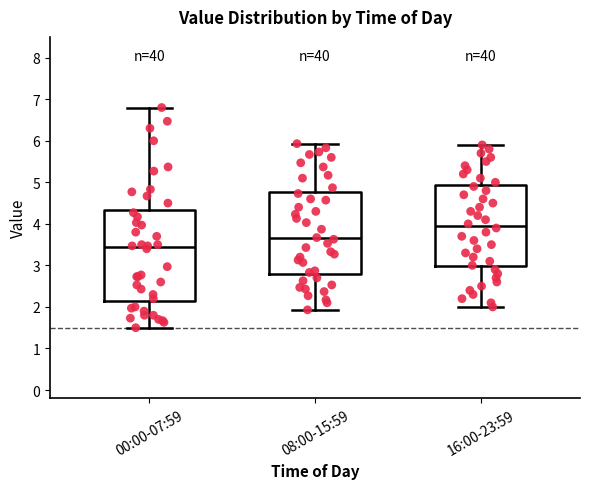

Reading left to right, read every box against the y-axis: the position of its median line, the range the box covers, and the ends of its whiskers. The values are not printed on the chart, so give them approximately, as read against the axis.

00:00-07:59: median 3.4, box 2.2 to 4.3, whiskers 1.5 to 6.8
08:00-15:59: median 3.7, box 2.8 to 4.8, whiskers 1.9 to 5.9
16:00-23:59: median 4.0, box 3.0 to 4.9, whiskers 2.0 to 5.9